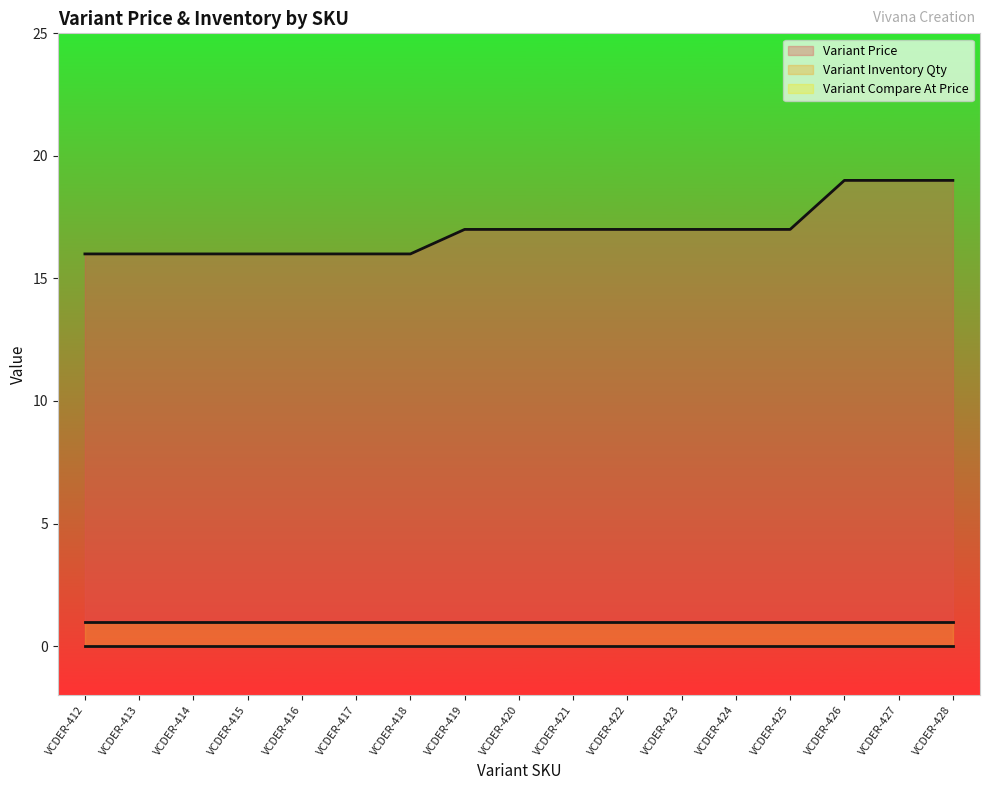

What is the value of the Variant Inventory Qty point at the 6th from the left?

1